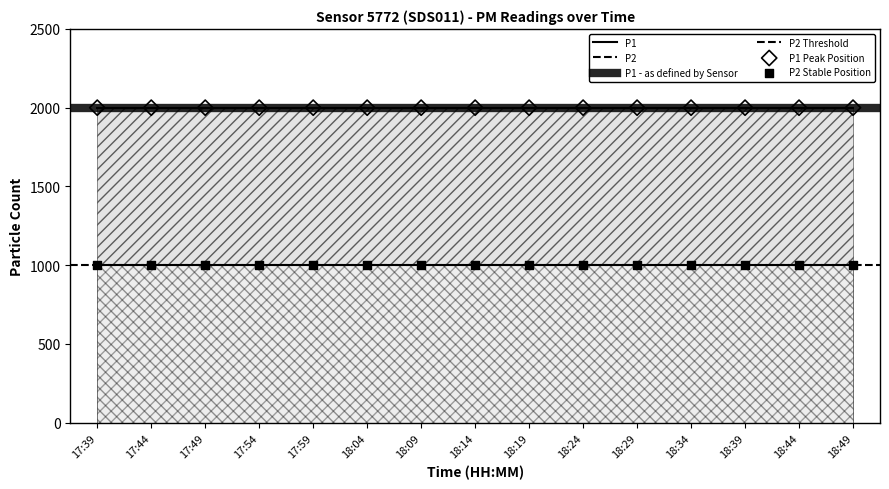

At how many categories does at least one series exceed 1073?

15